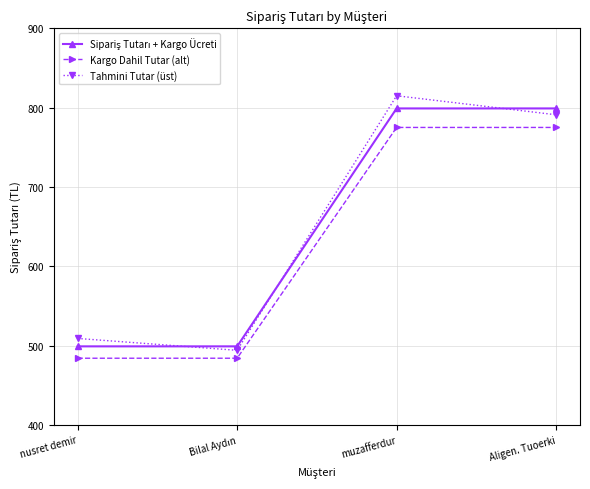

What is the smallest value displayed?

484.0